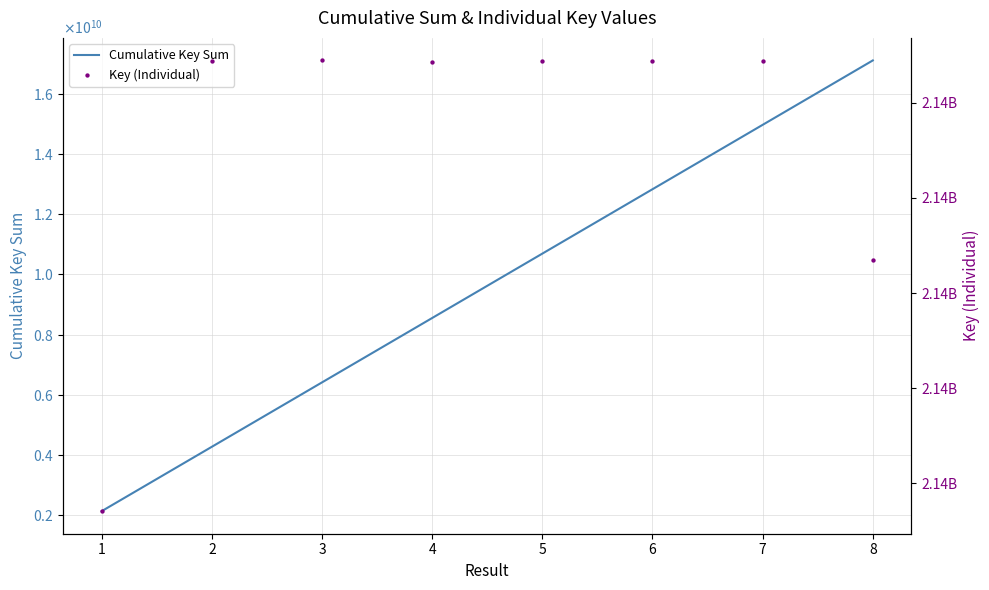

Is the value of Cumulative Key Sum at 6 greater than the value of Key (Individual) at 5?

Yes